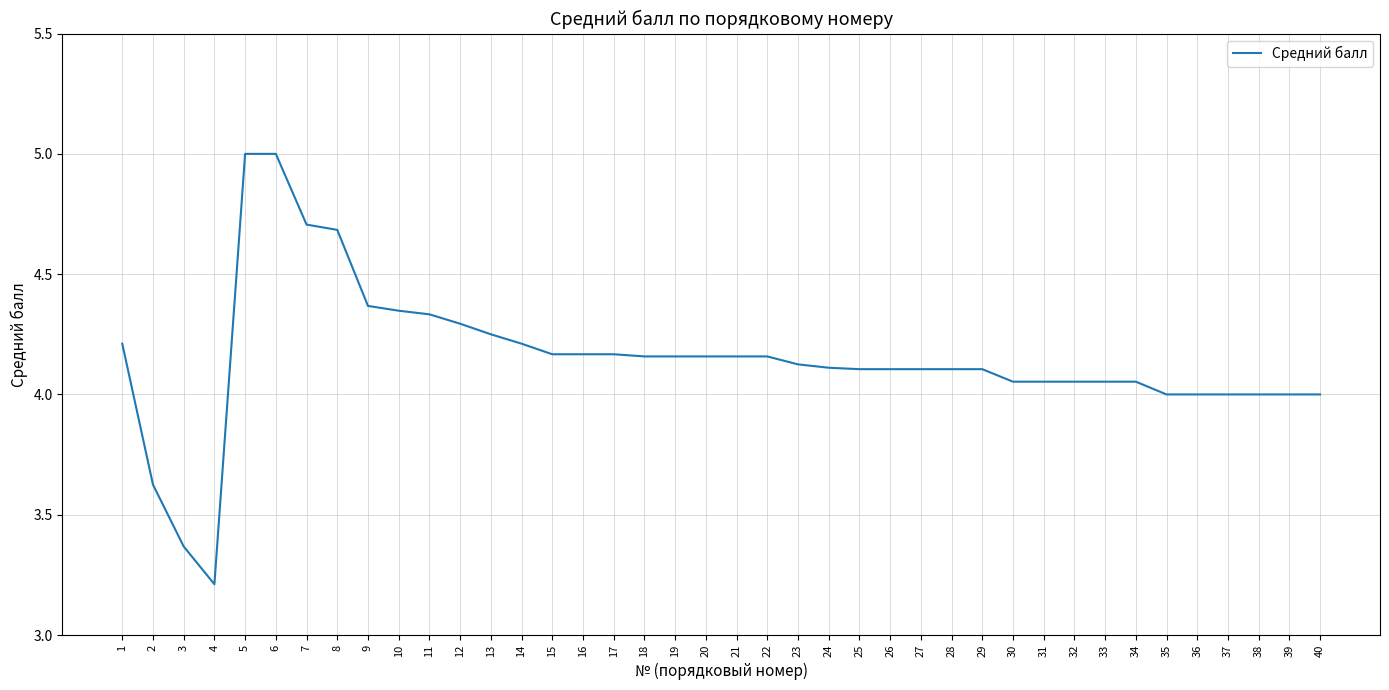

Is it true that the value at 37 is 4.0?

True